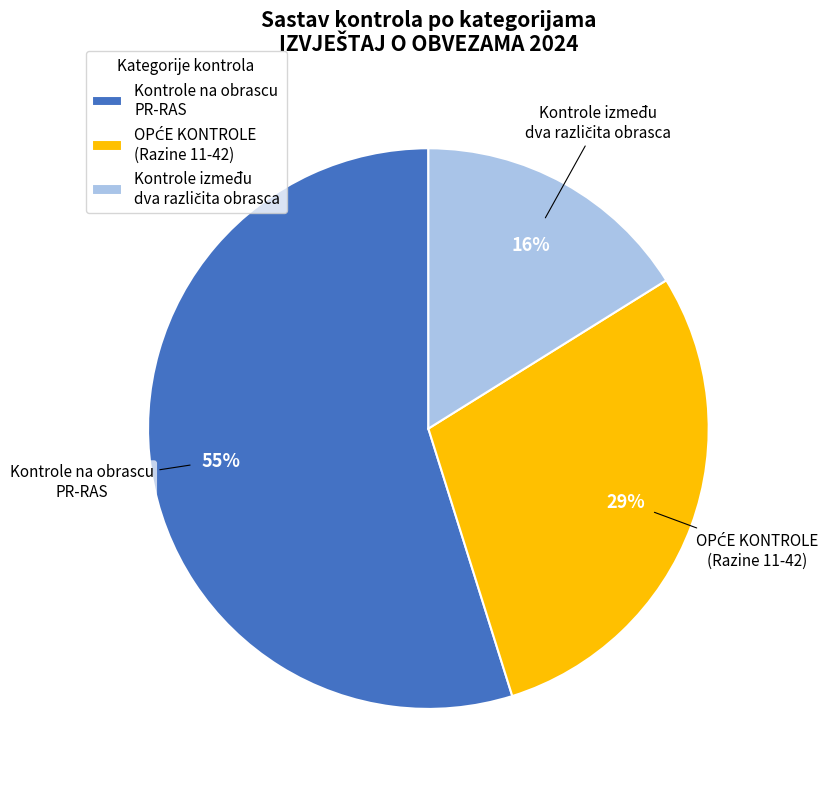

Does Kontrole na obrascu PR-RAS represent more than half of the total?

Yes